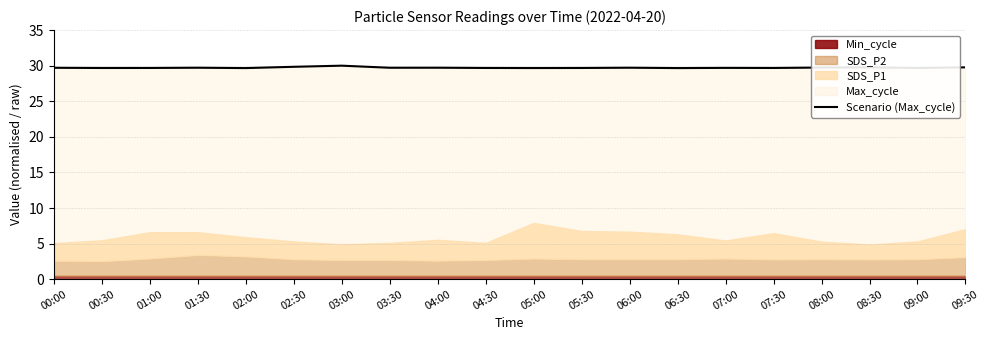

True or false: Scenario (Max_cycle) has a value of 29.7 at 01:00.

True